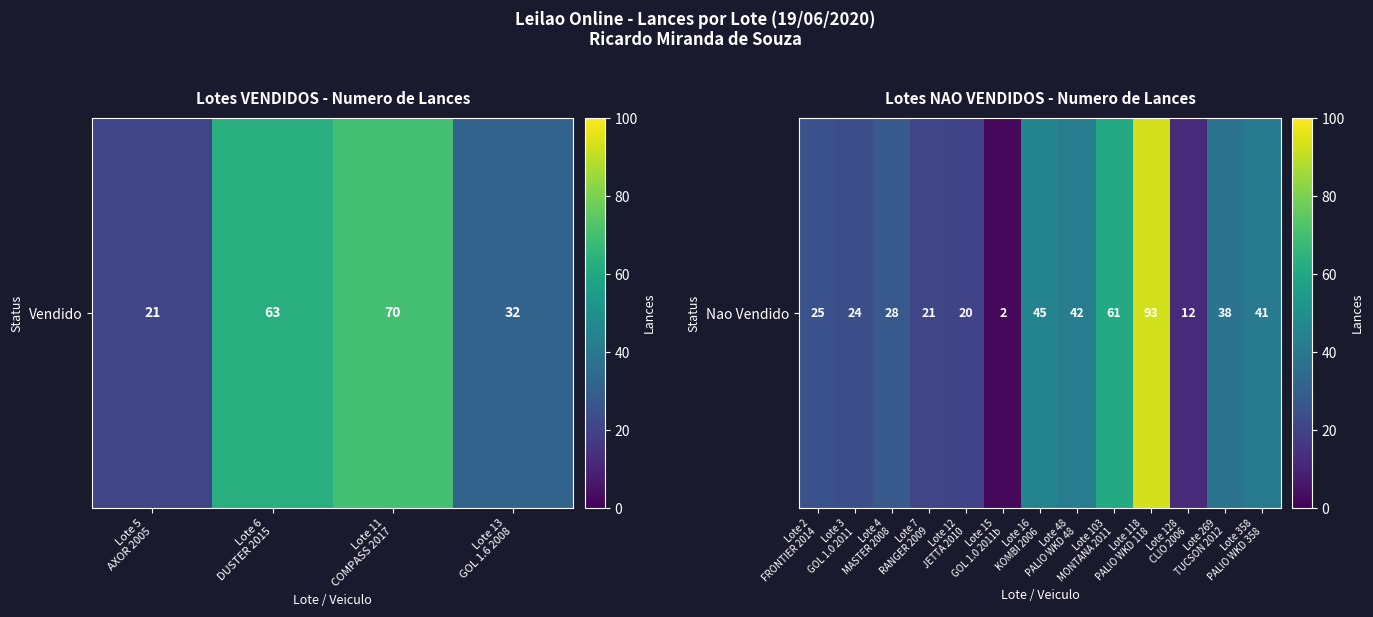

What is the smallest value displayed?

2